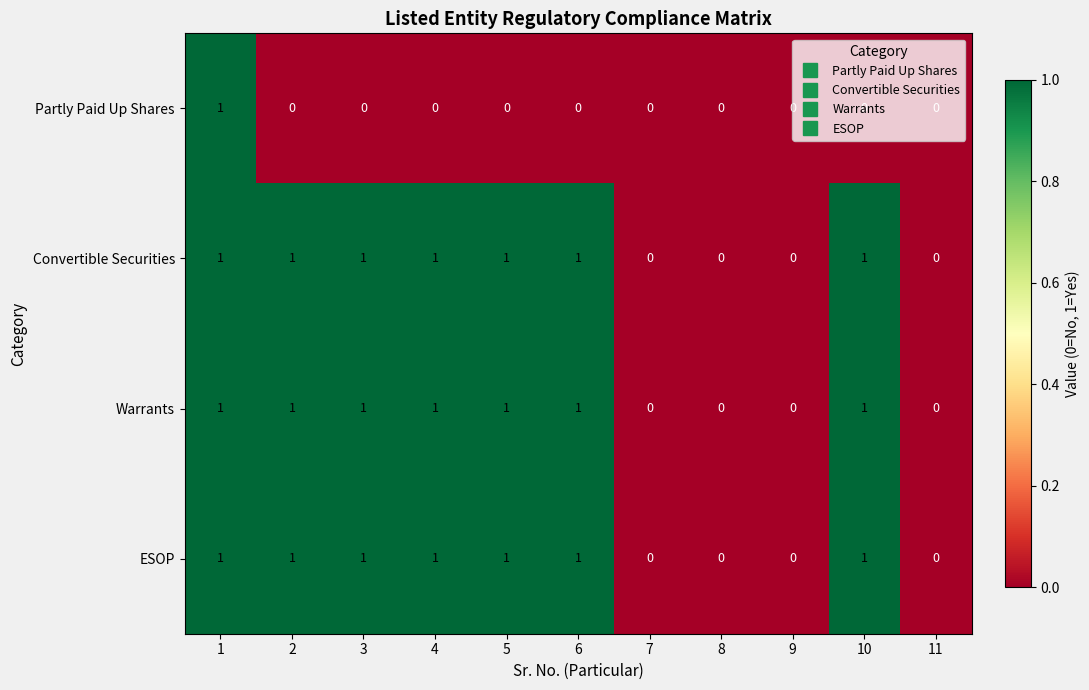

What is the sum of all Warrants values?

7